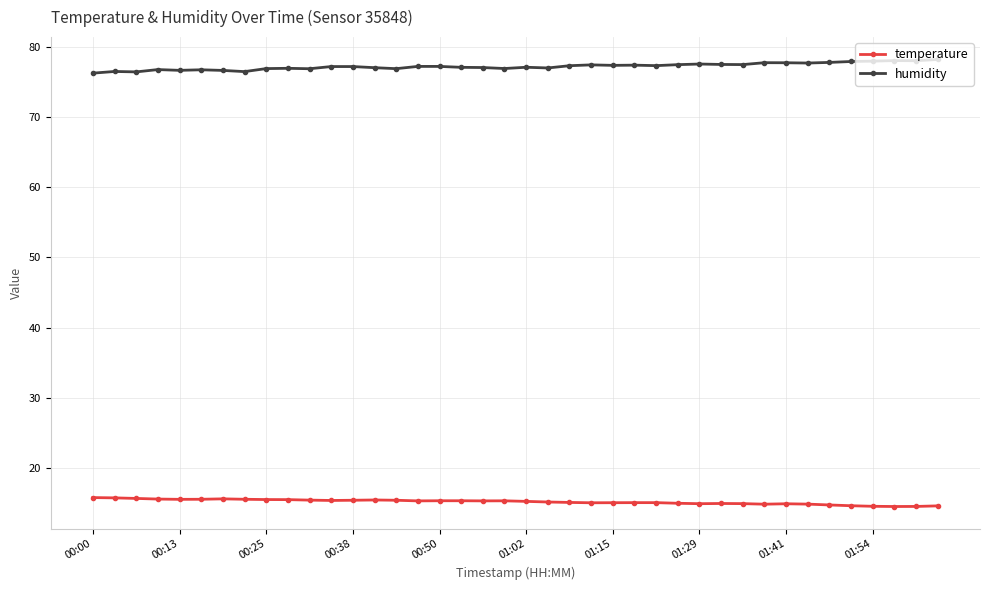

True or false: temperature has more than 2 points higher than both neighbors.

True